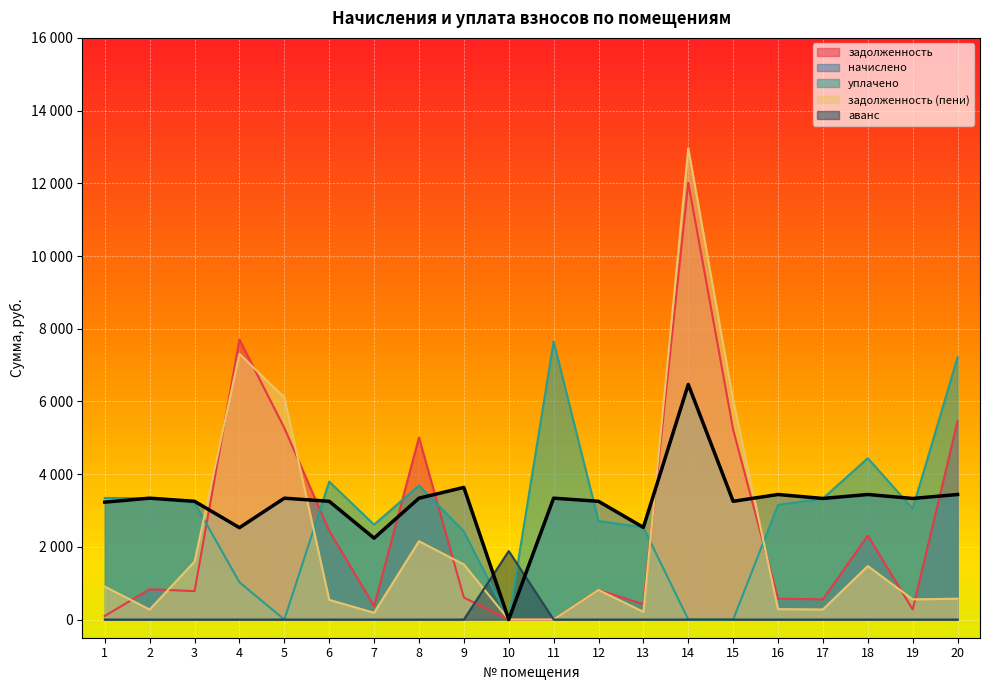

Rank the series at 6 from highest to lowest value.

уплачено, начислено, задолженность, задолженность (пени), аванс